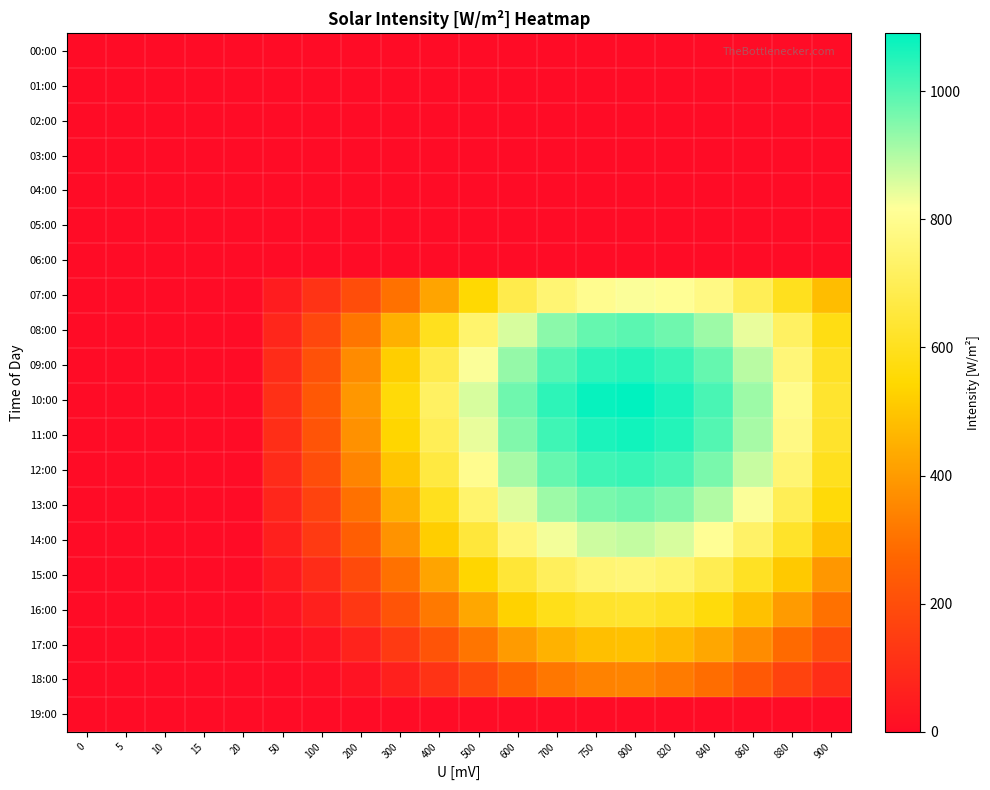

What is the greatest value displayed?

1090